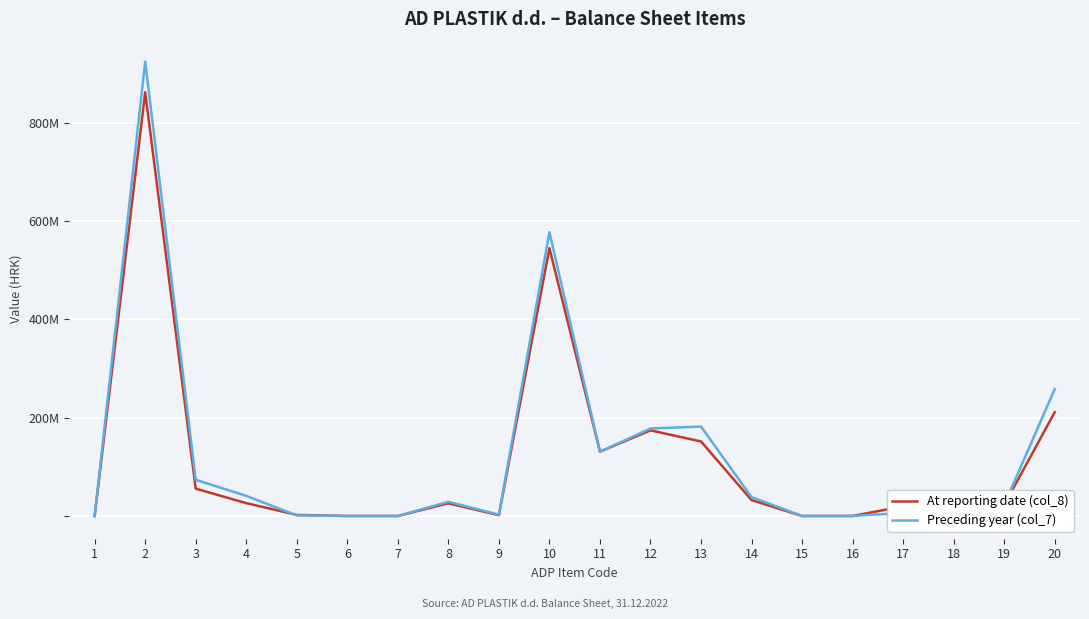

Is this an area chart (filled region under the line)?

No